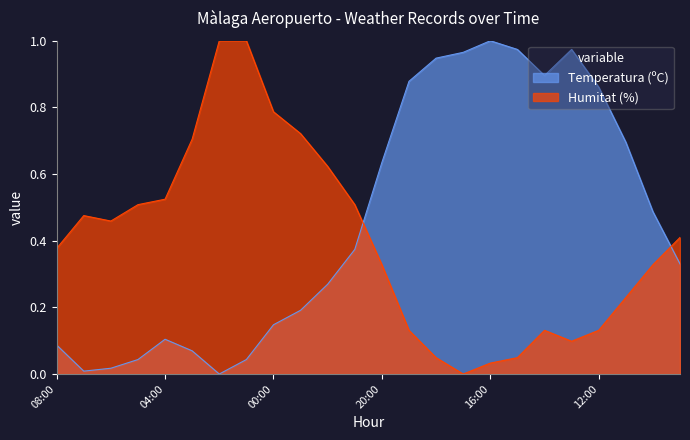

What position from the left is 10:00?

23